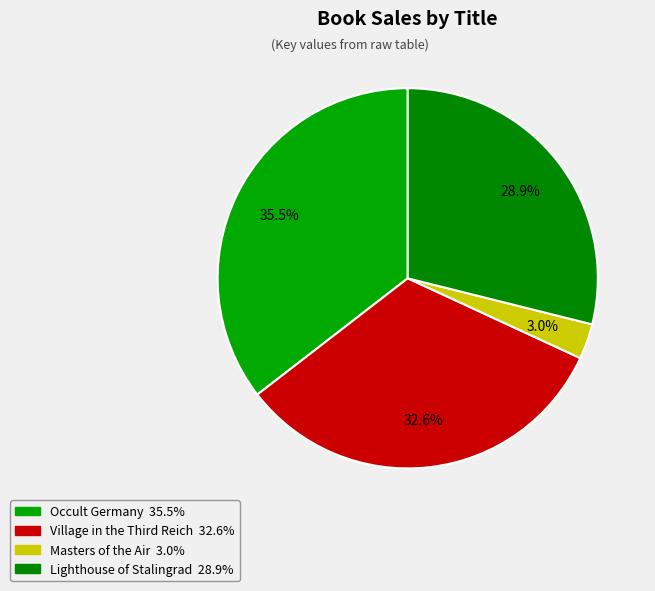

How many slices are in this pie chart?

4